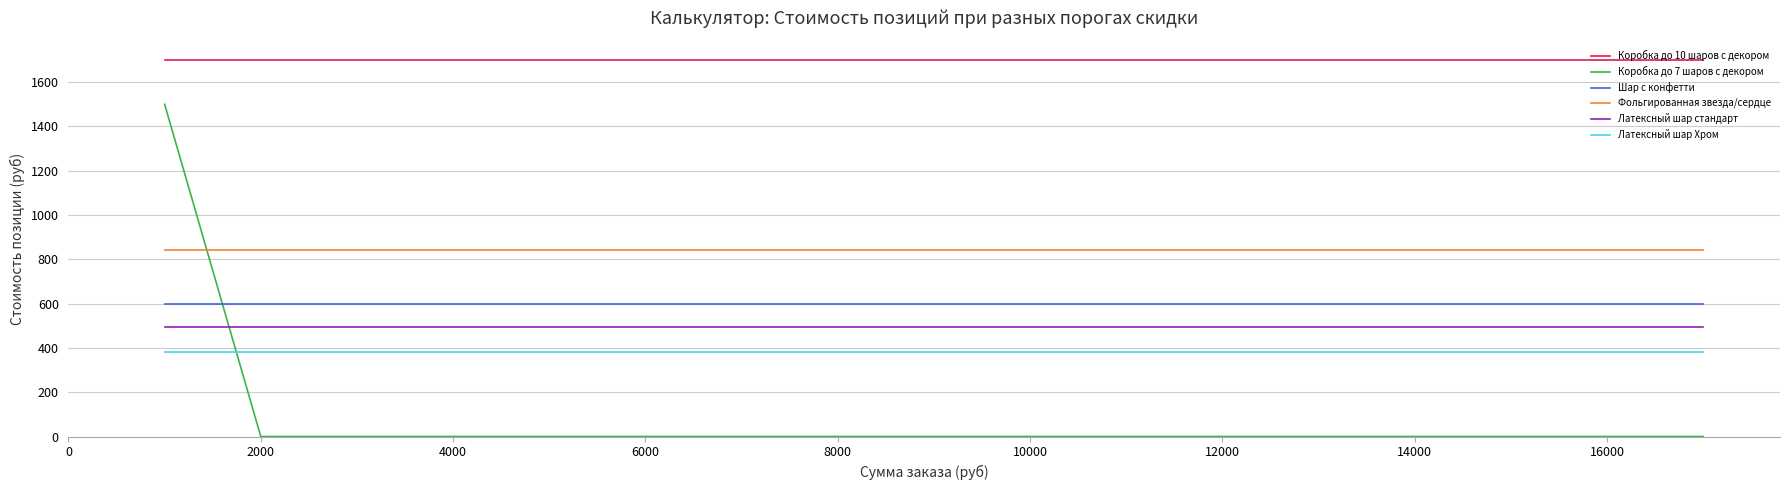

Which series has the widest spread of values?

Коробка до 7 шаров с декором